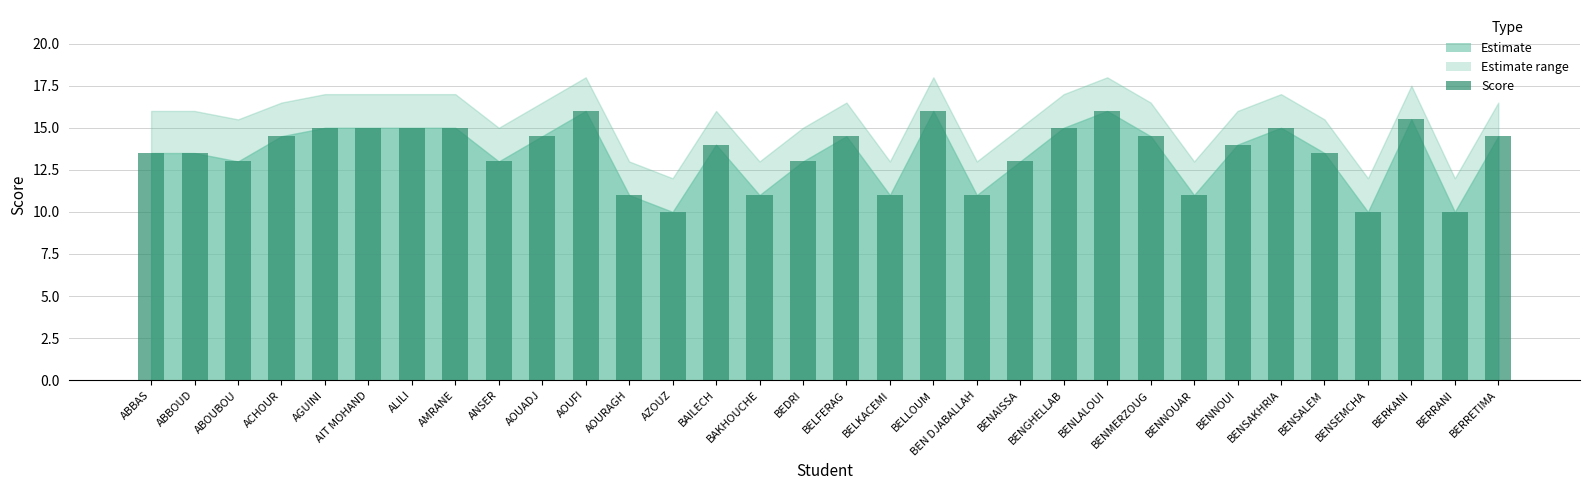

What is the difference between the values at BENAISSA and BERRANI?

3.0